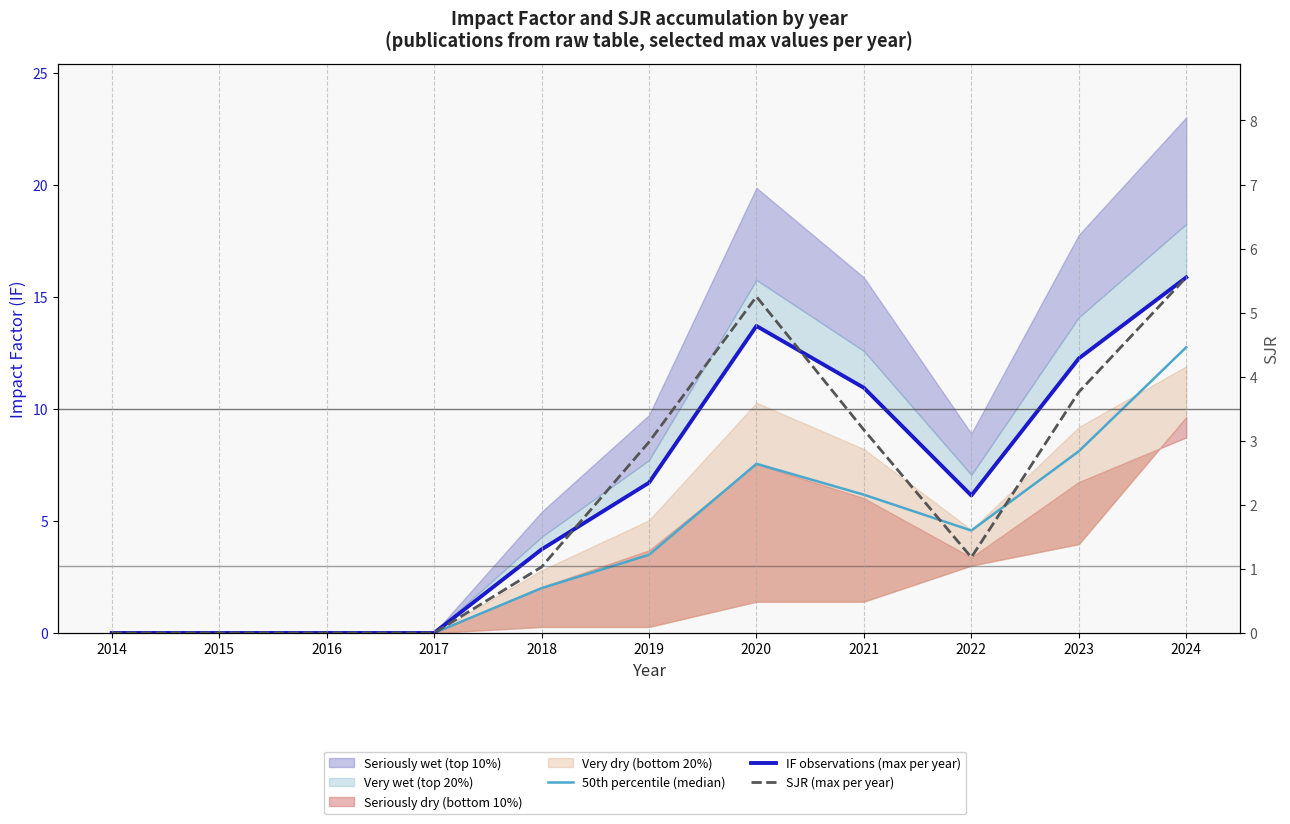

How many lines are shown in the chart?

3